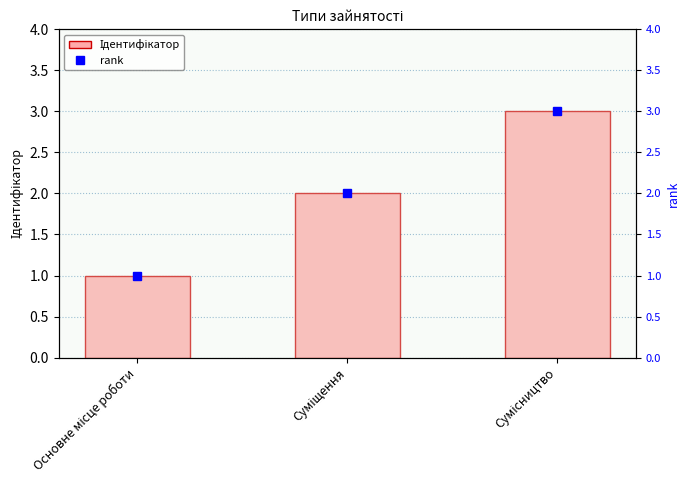

What is the greatest value displayed?

3